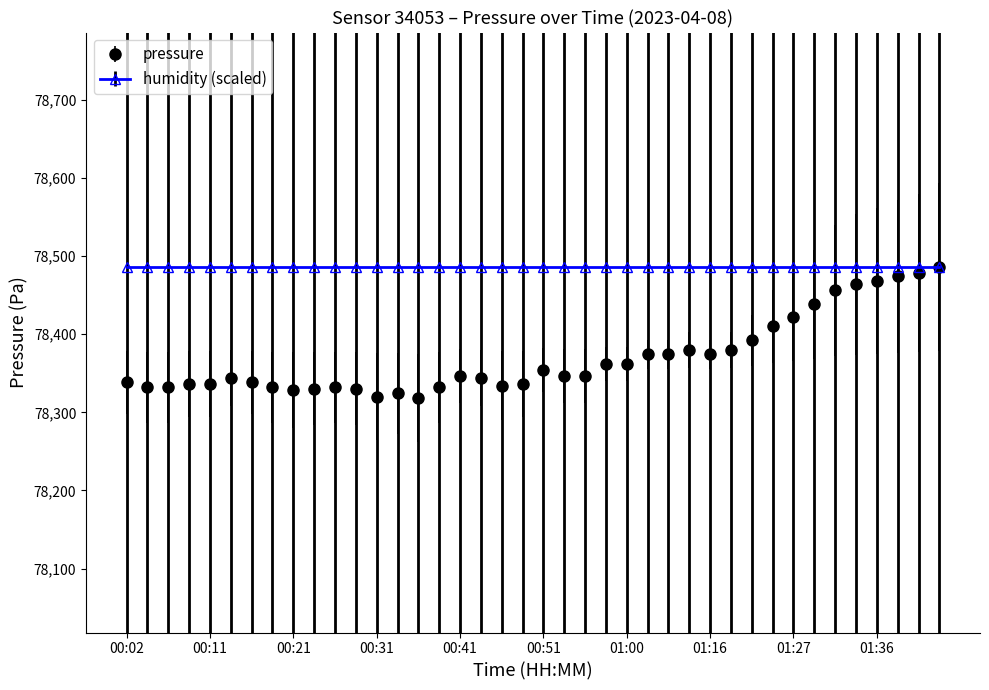

Rank the series by their average value, from lowest to highest.

pressure, humidity (scaled)